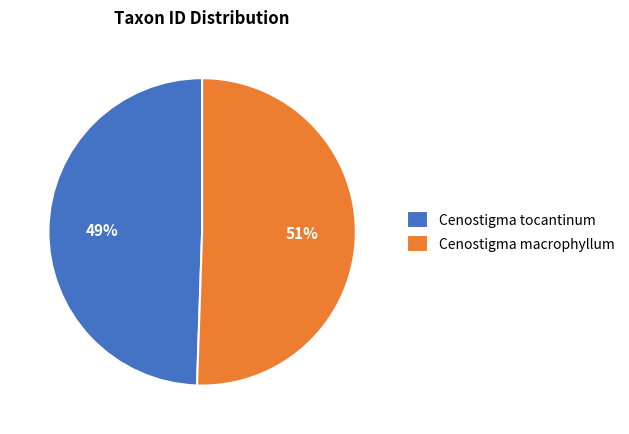

Is there any slice that represents more than half of the pie?

Yes